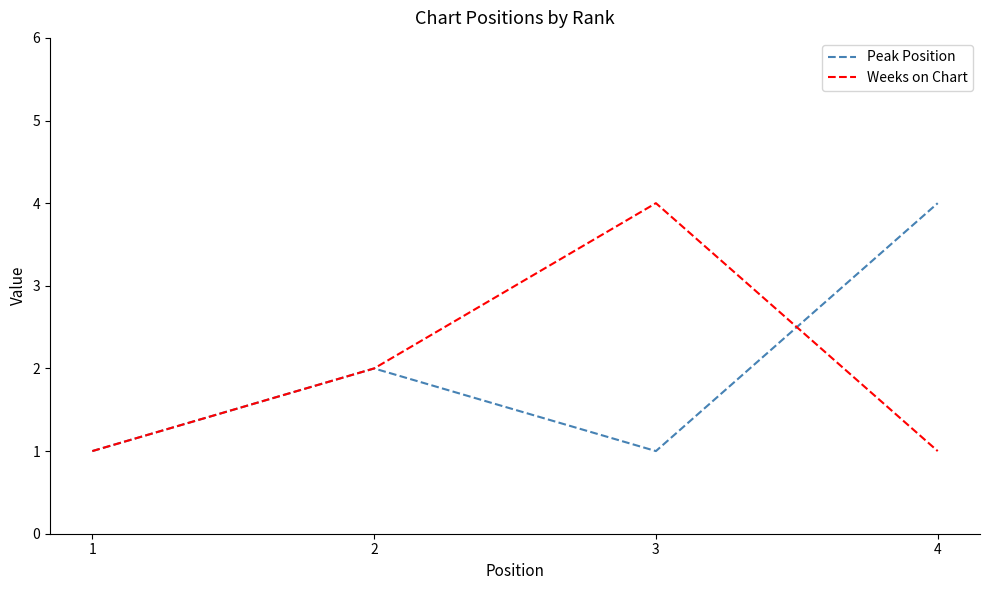

How many interior local peaks does the Peak Position series have?

1